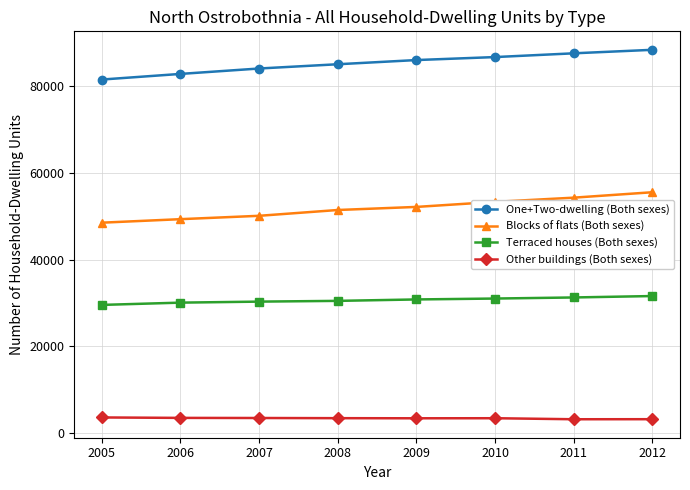

Which series has the widest spread of values?

Blocks of flats (Both sexes)